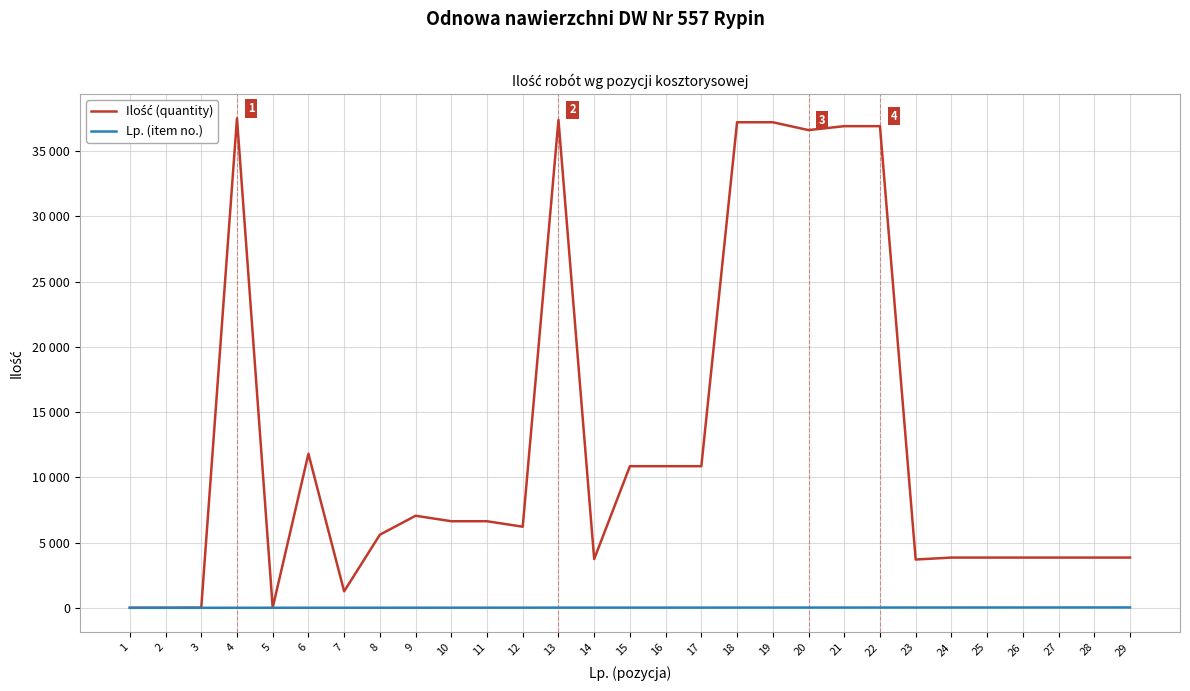

Does the chart display data point markers on the line(s)?

No